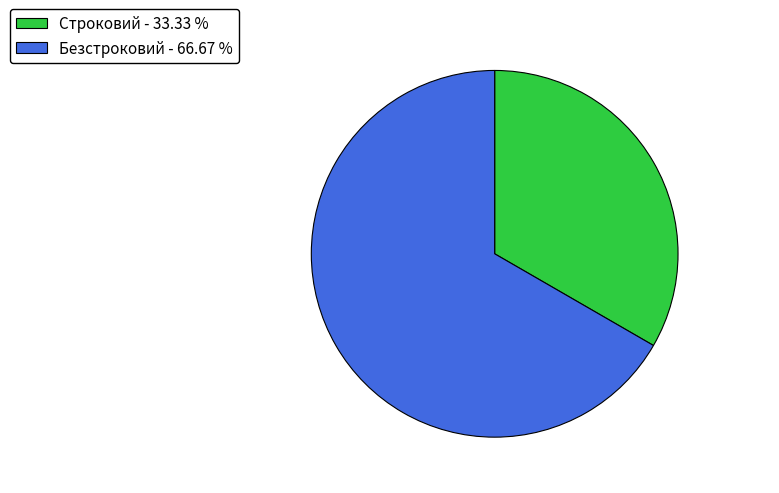

The Безстроковий slice represents 67% of the pie. True or false?

True